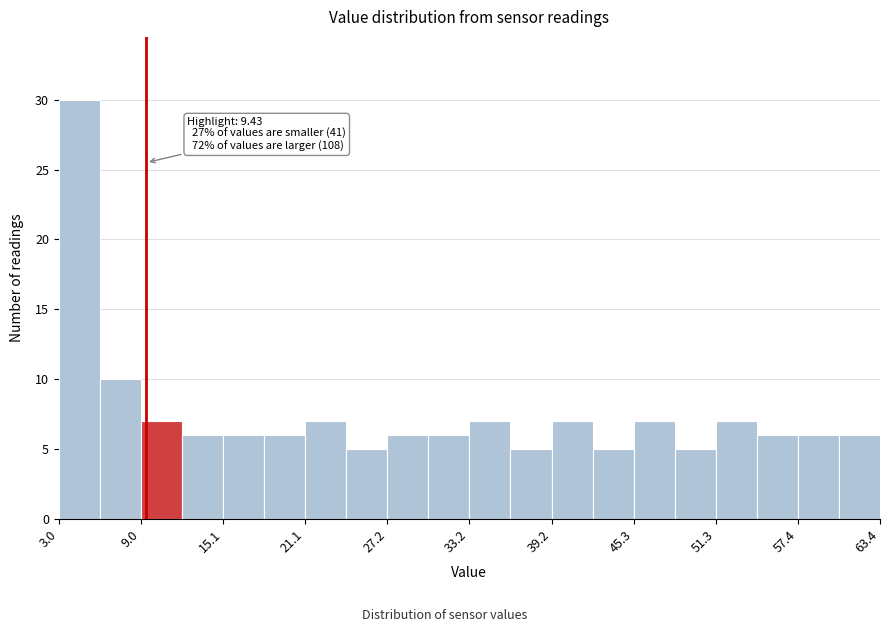

Around what value on the x-axis is the tallest bar? Give the approximate position of its centre, as read against the axis.

5